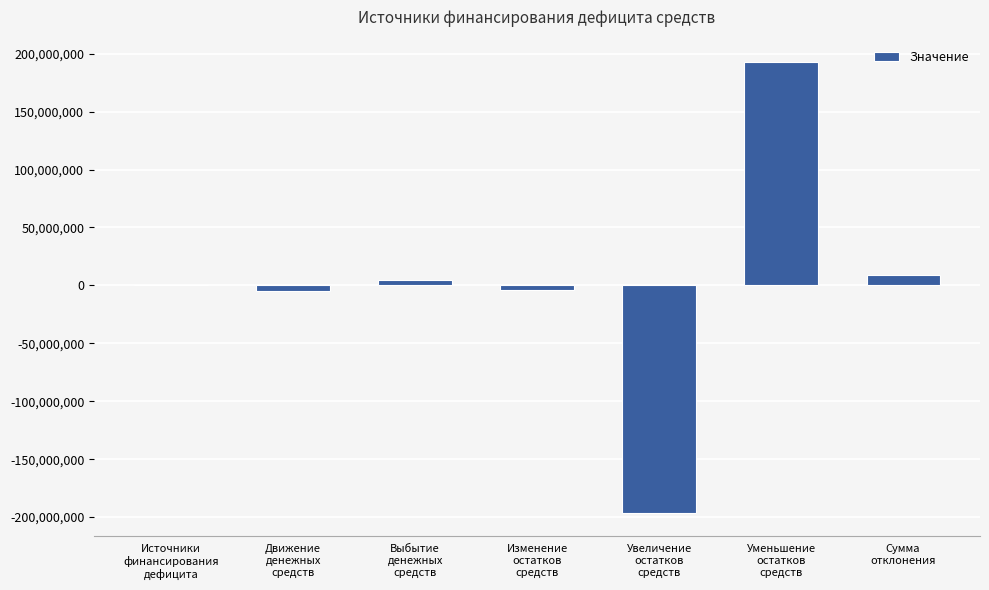

What is the maximum value shown in the chart?

192646679.8